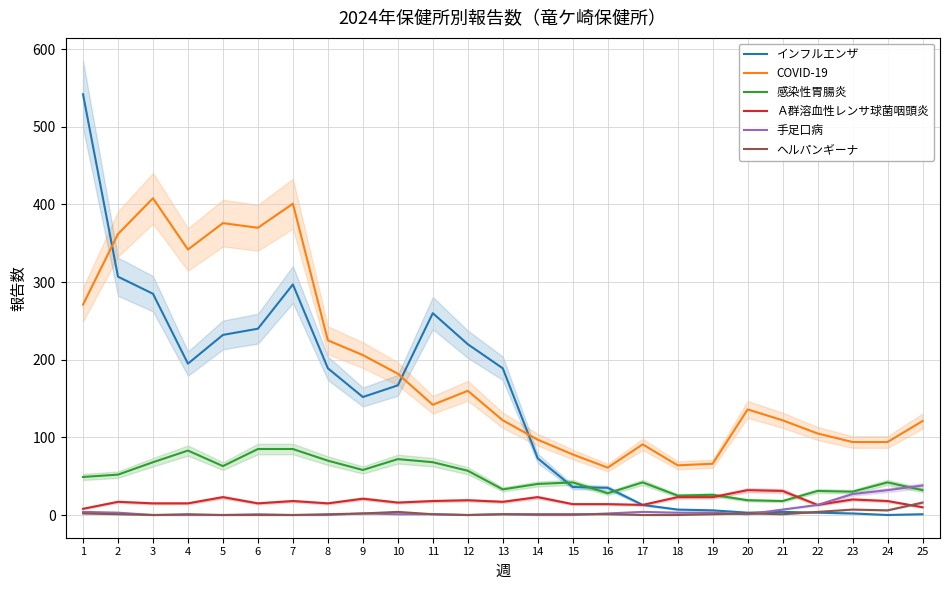

Which series ends up on top after the final intersection of ヘルパンギーナ and Ａ群溶血性レンサ球菌咽頭炎?

ヘルパンギーナ